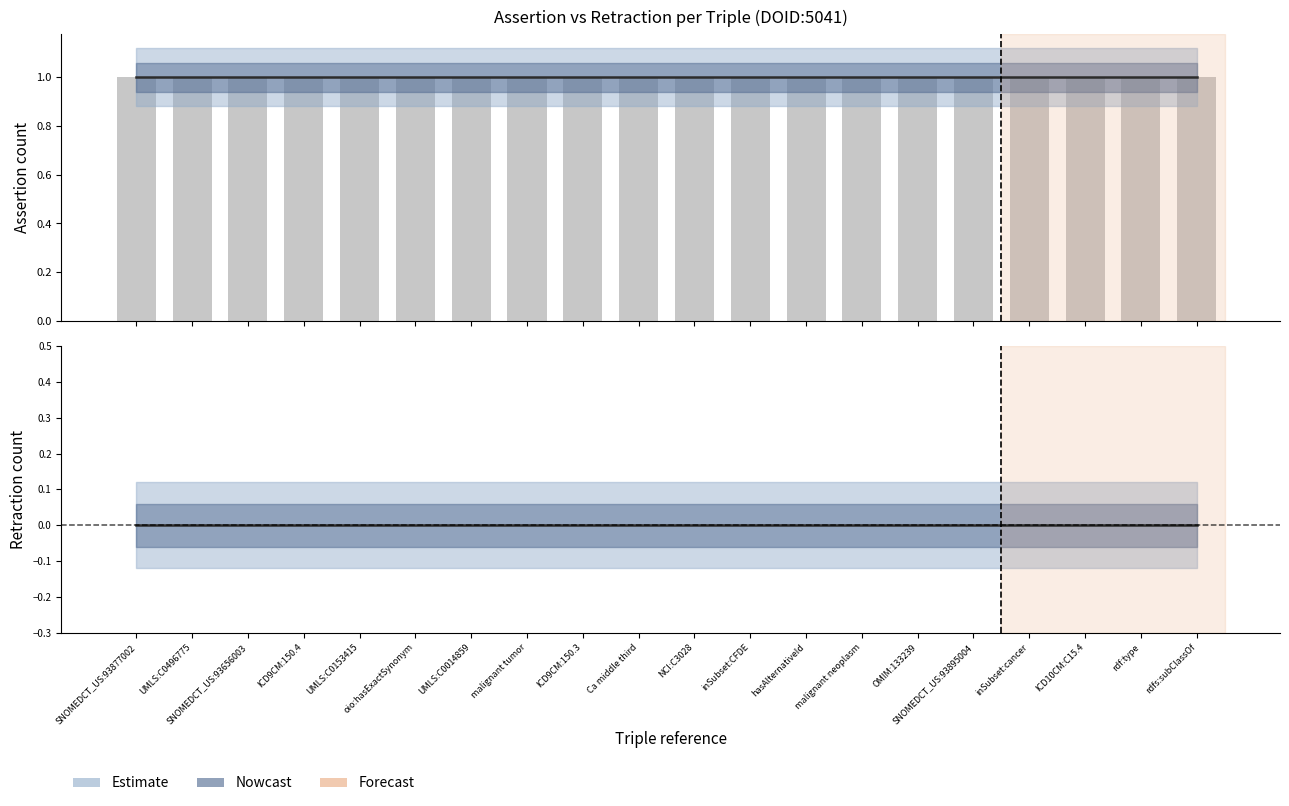

What is the label of the 16th bar from the right?

UMLS:C0153415